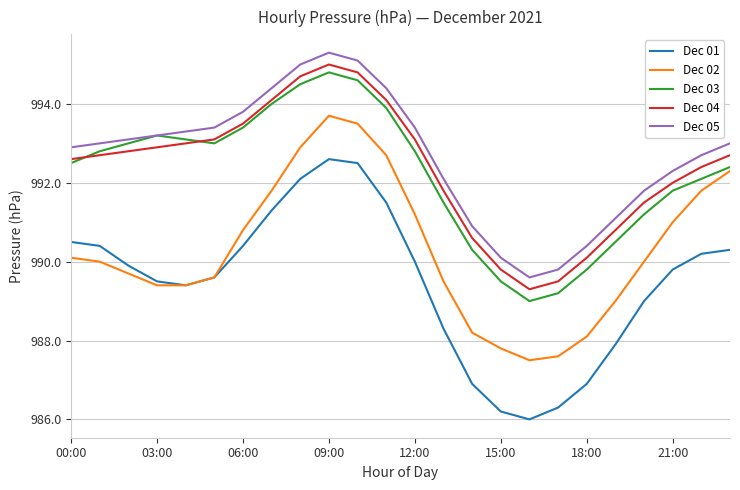

True or false: Dec 05 and Dec 04 intersect in this chart.

False